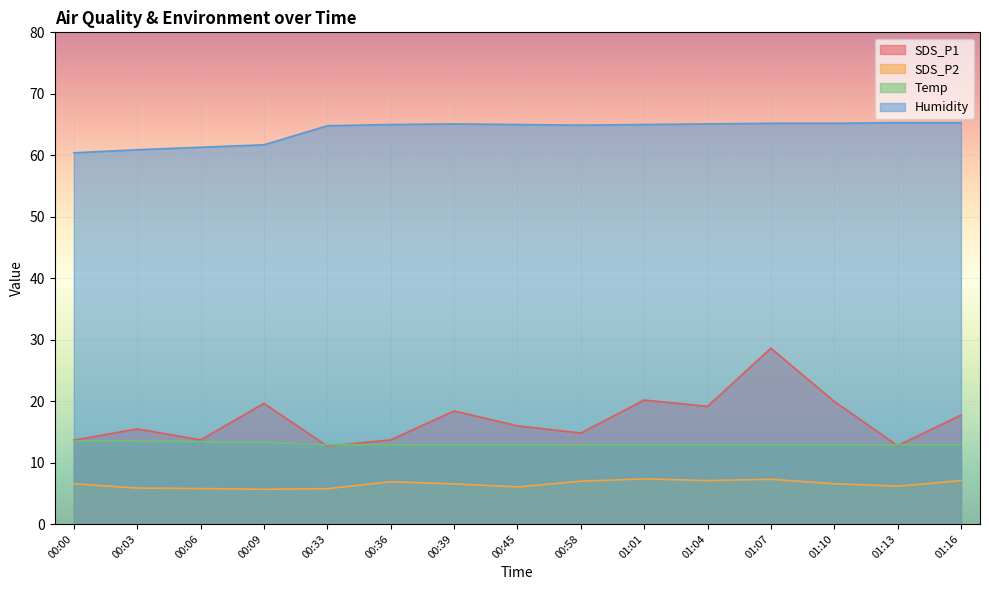

What is the difference between the second highest and minimum values in the Temp series?

0.6